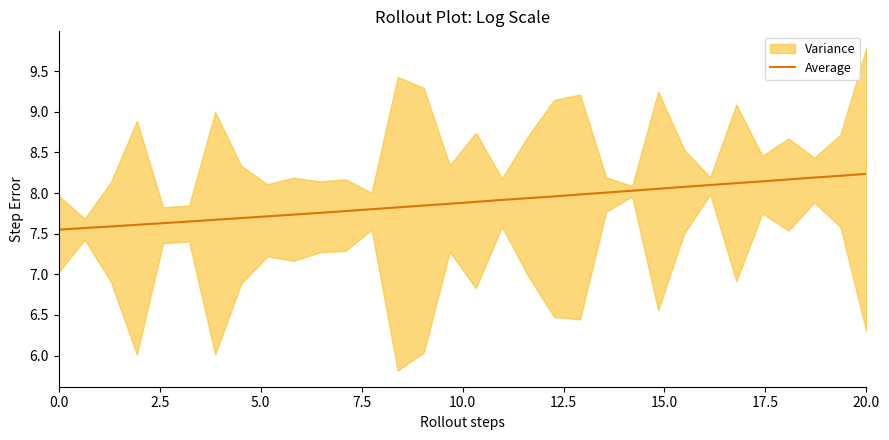

What is the maximum value for Average?

8.2